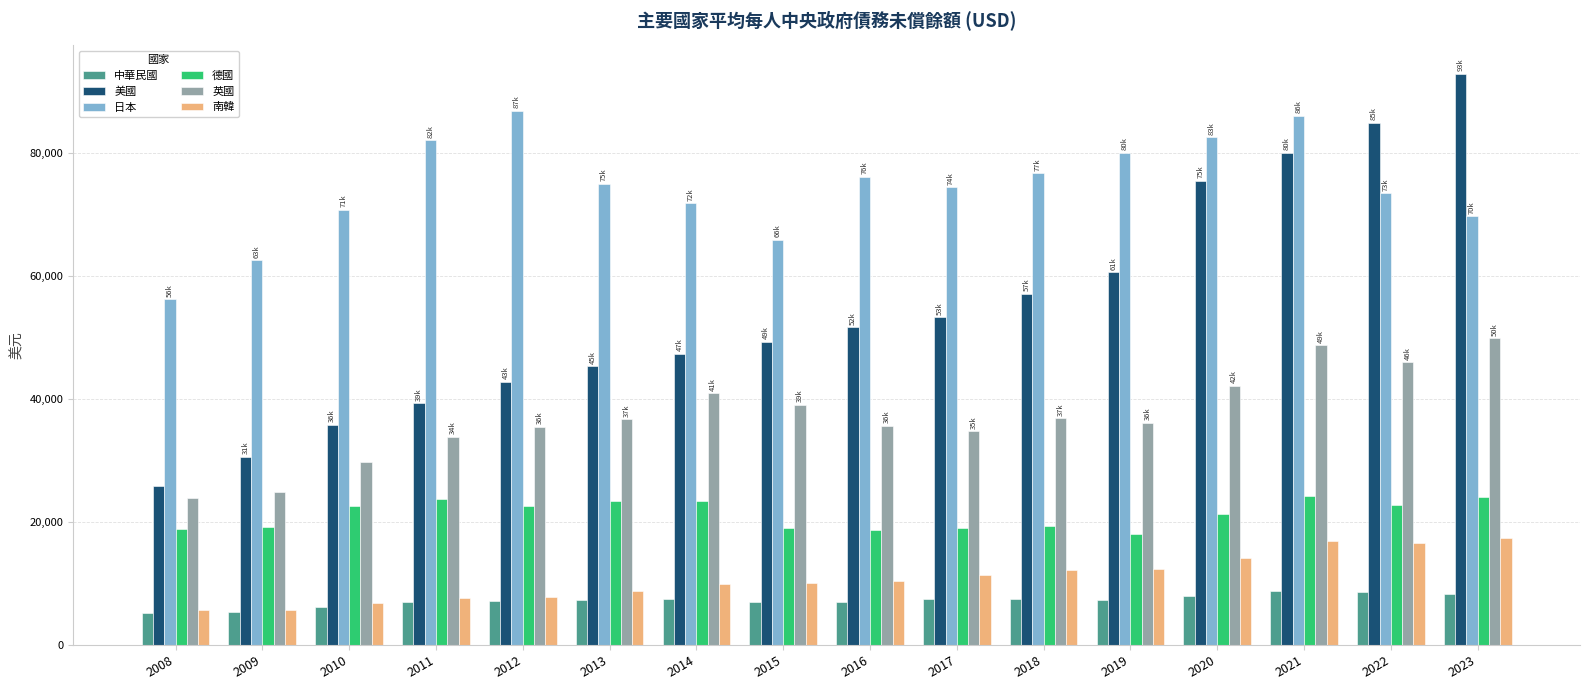

Rank the series at 2017 from lowest to highest value.

中華民國, 南韓, 德國, 英國, 美國, 日本